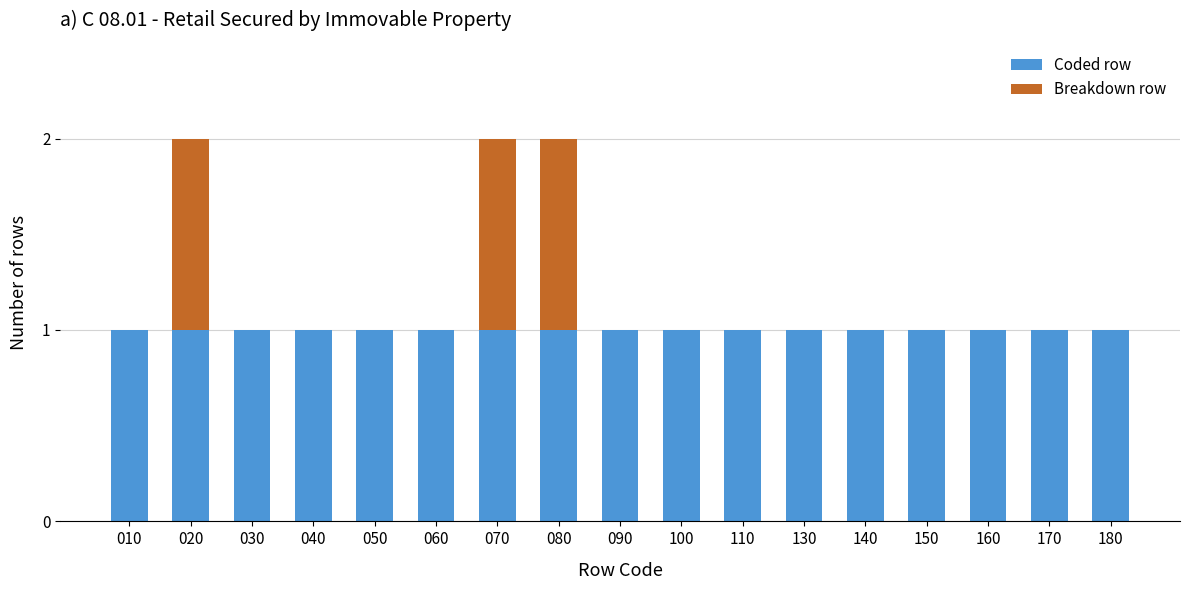

What is the sum of all Coded row values?

17